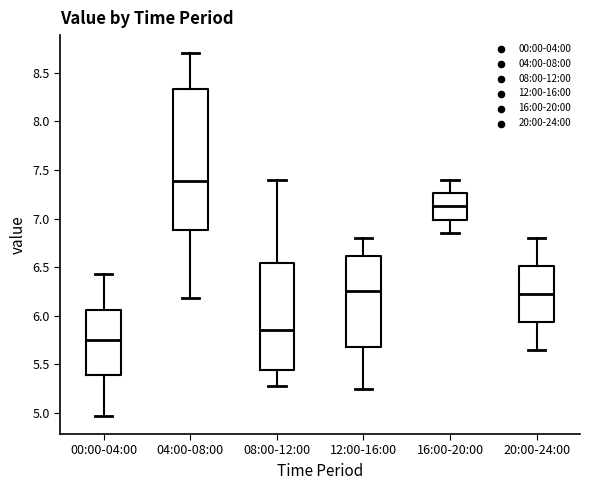

Reading left to right, transcribe this box plot: for each box, give where its median line is, the range the box spans, and where its two whiskers end, as read against the y-axis. The values are not printed on the chart, so give them approximately, as read against the axis.

00:00-04:00: median 5.75, box 5.40 to 6.05, whiskers 4.95 to 6.45
04:00-08:00: median 7.40, box 6.90 to 8.35, whiskers 6.20 to 8.70
08:00-12:00: median 5.85, box 5.45 to 6.55, whiskers 5.30 to 7.40
12:00-16:00: median 6.25, box 5.70 to 6.60, whiskers 5.25 to 6.80
16:00-20:00: median 7.15, box 7.00 to 7.25, whiskers 6.85 to 7.40
20:00-24:00: median 6.25, box 5.95 to 6.50, whiskers 5.65 to 6.80